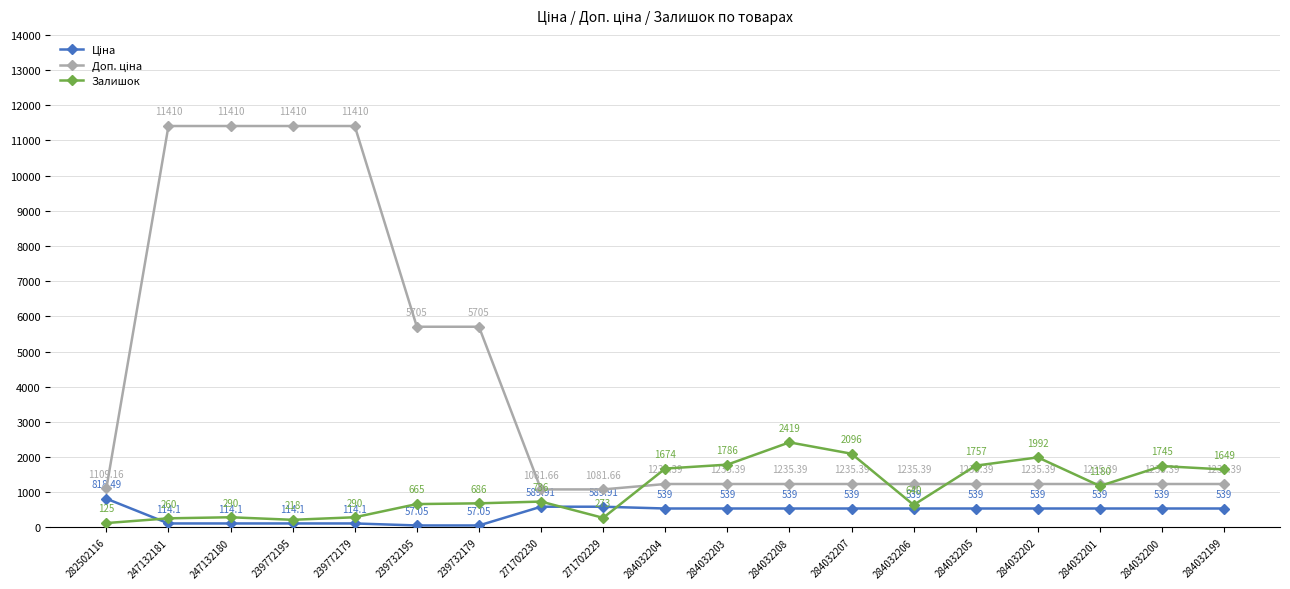

At how many categories does at least one series exceed 7436?

4